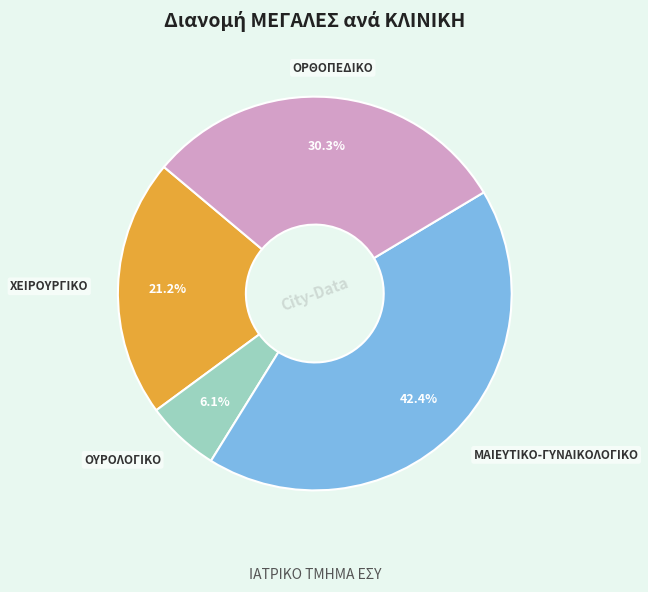

Is there a majority slice in this chart?

No